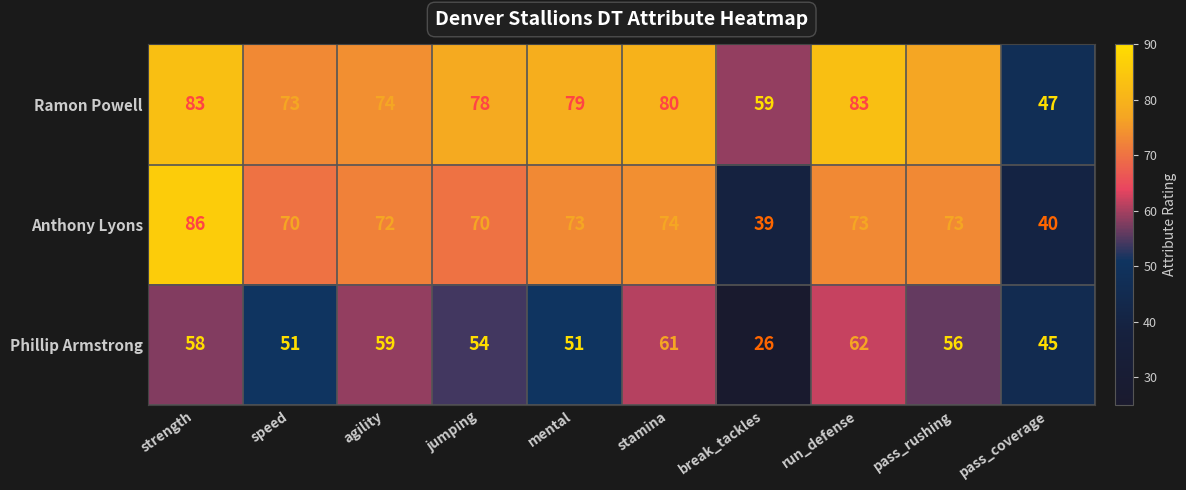

Count the number of data series in this chart.

3